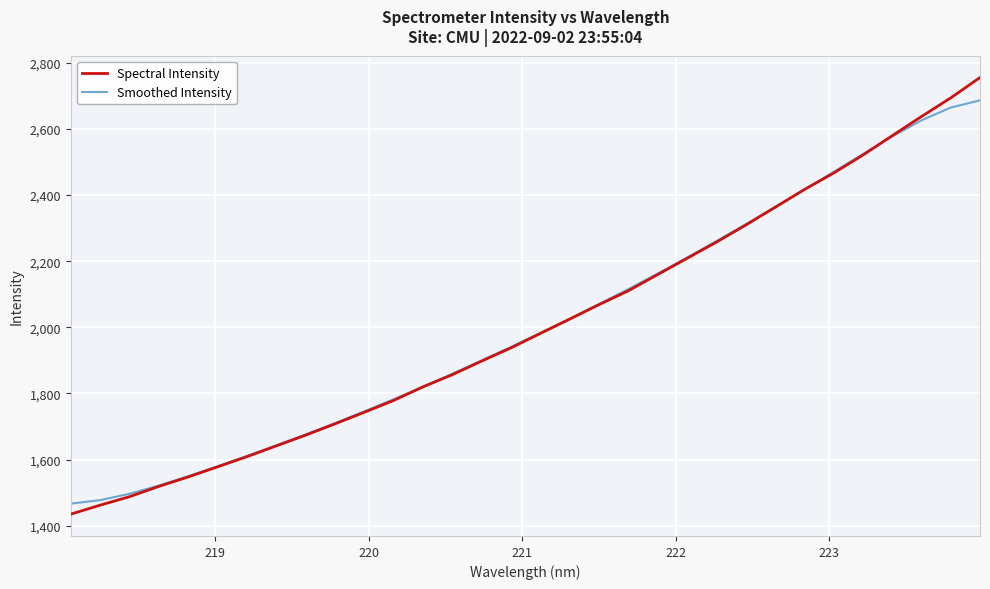

What is the average value of the Smoothed Intensity series?

2007.7